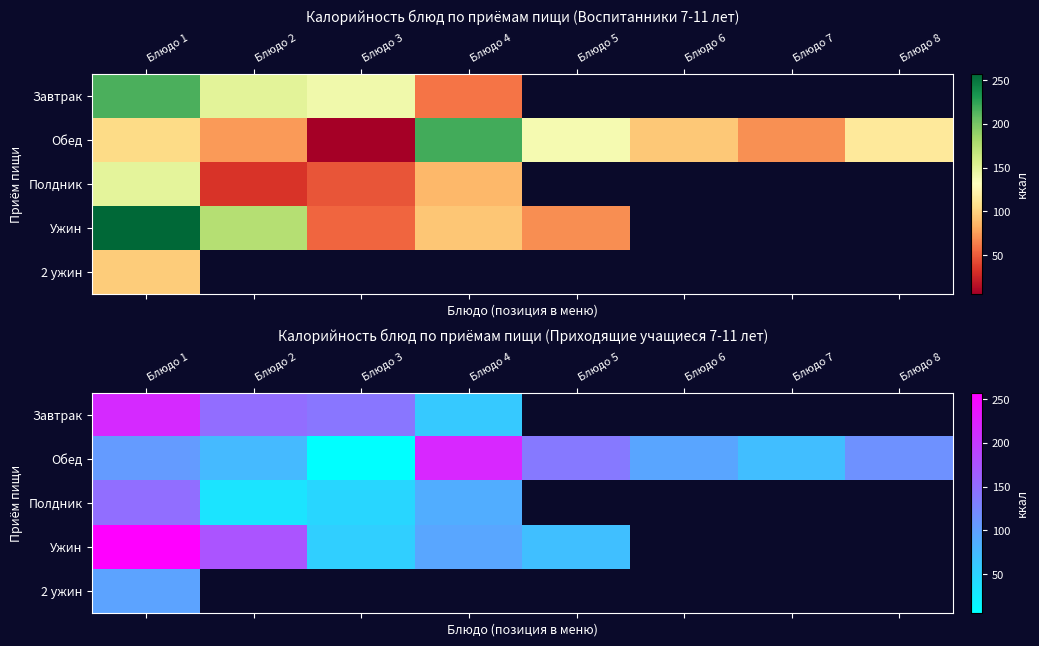

Where is Ужин nearest to the value 155?

Блюдо 2